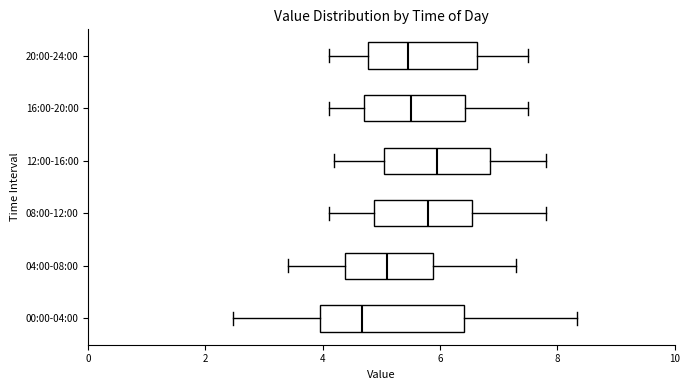

Comparing the boxes themselves (not the whiskers), which one is the widest?

00:00-04:00